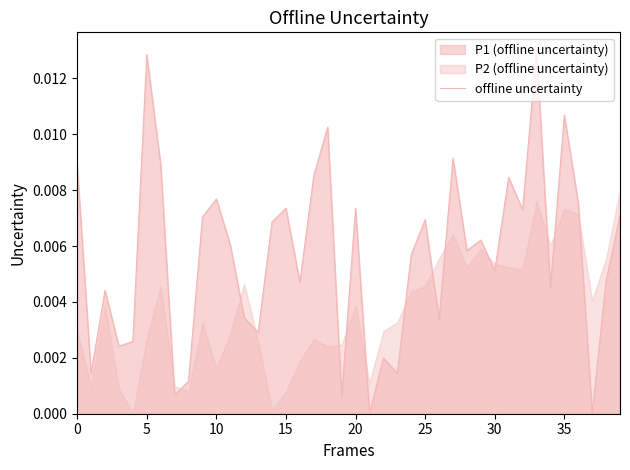

How many lines are shown in the chart?

1